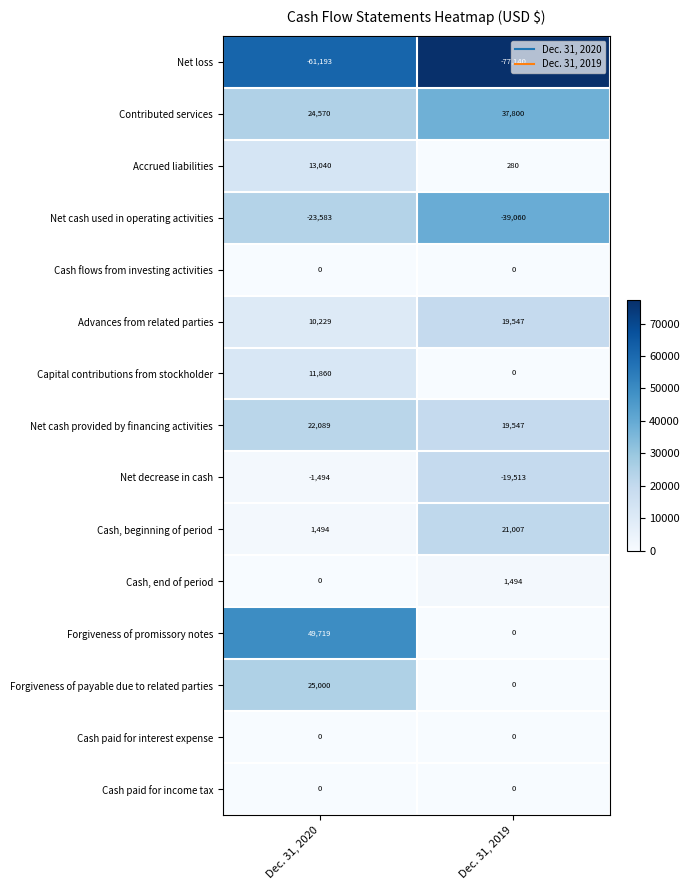

Which category has the lowest value in the Contributed services series?

Dec. 31, 2020